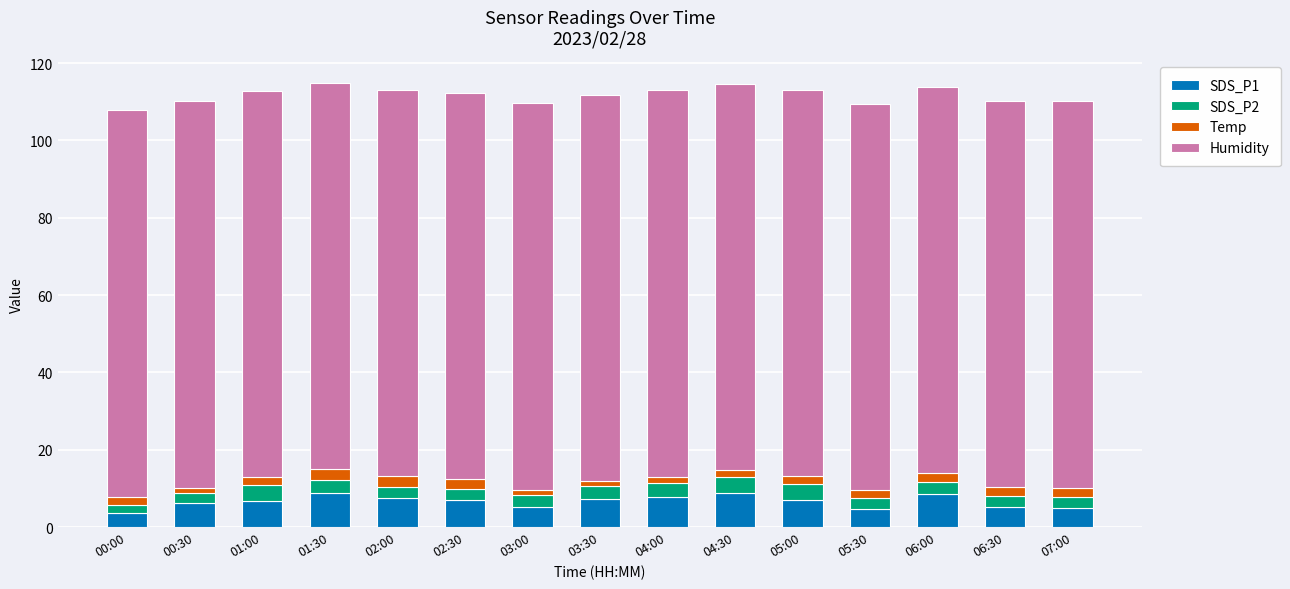

What is the sum of all SDS_P1 values?

98.8